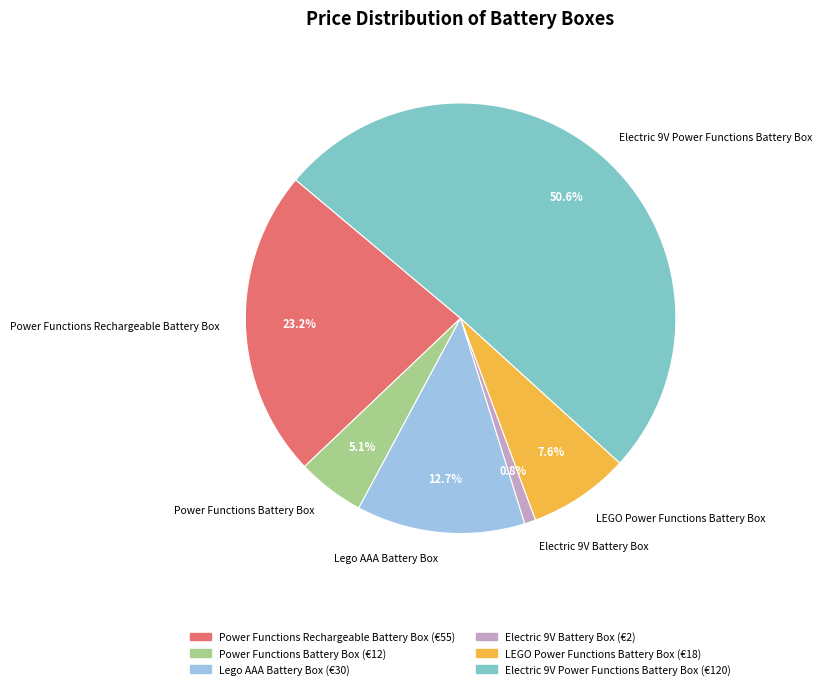

The LEGO Power Functions Battery Box slice represents 8% of the pie. True or false?

True